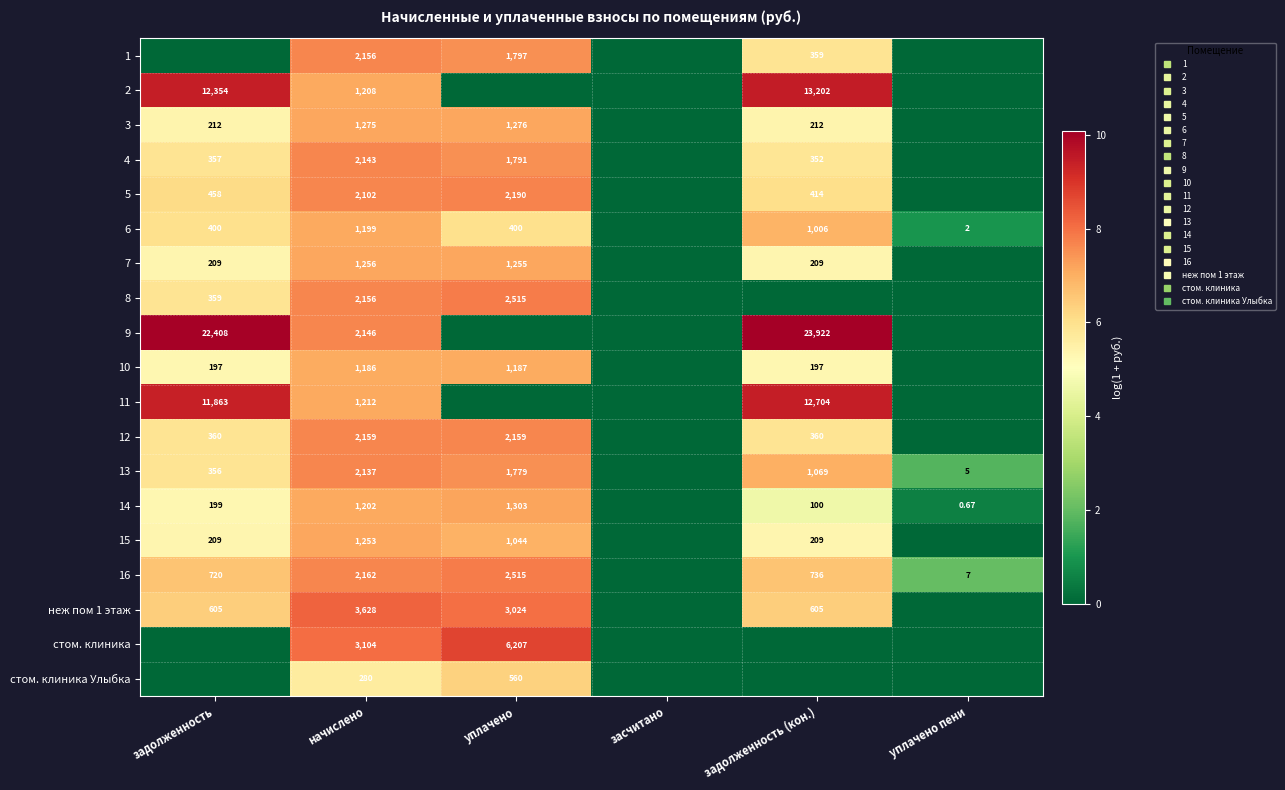

At which label does неж пом 1 этаж reach its minimum?

засчитано